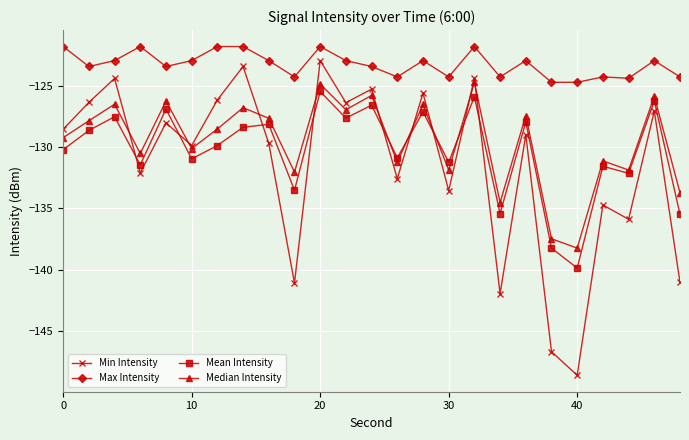

What is the sum of all Max Intensity values?

-3081.0